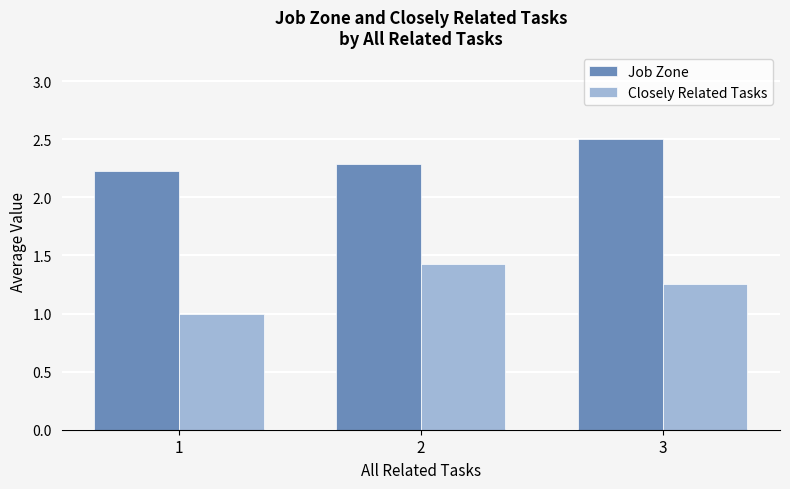

How many distinct data groups are displayed?

2